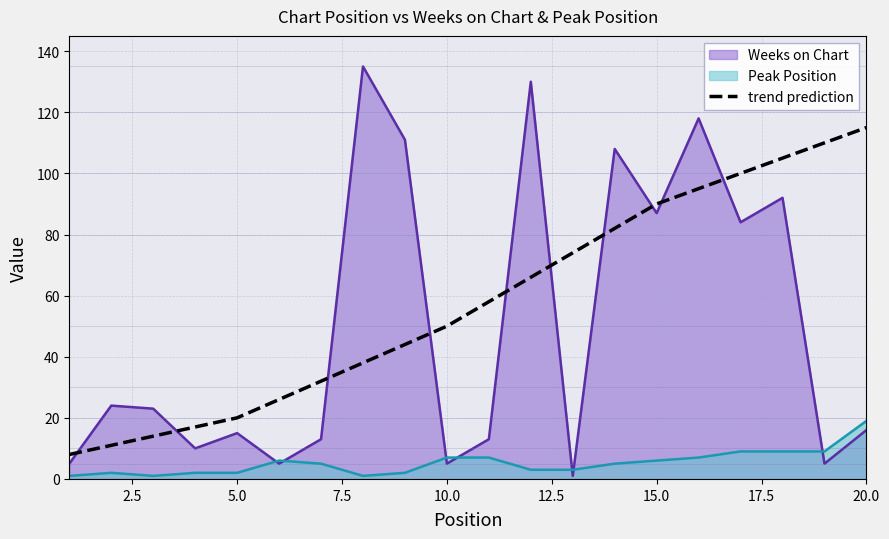

True or false: trend prediction and Peak Position cross at least once.

False